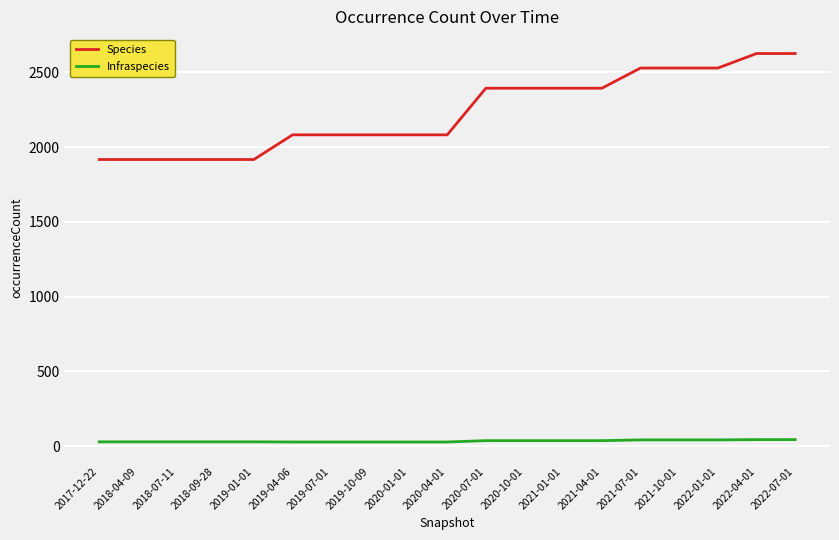

The value of Species at 2020-07-01 is 2394. True or false?

True